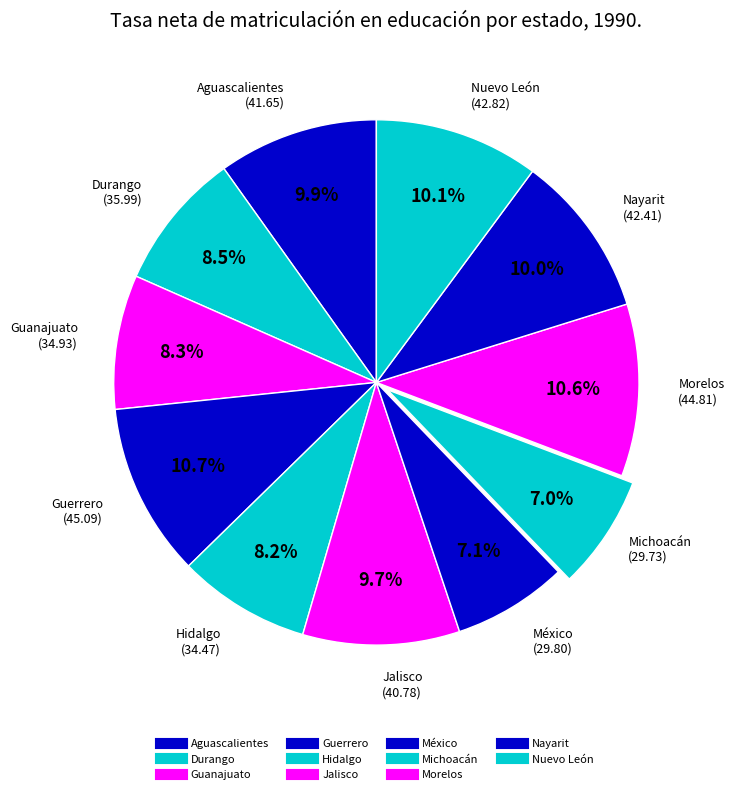

Count the number of slices in the pie.

11